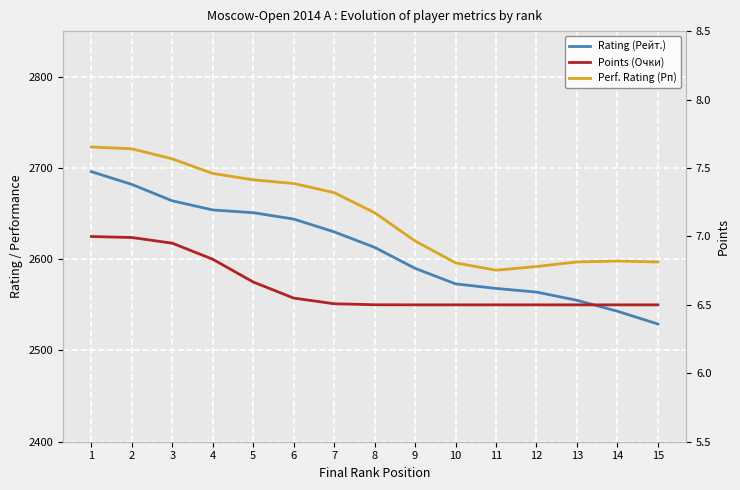

What is the total value across all series at 14?

5147.5